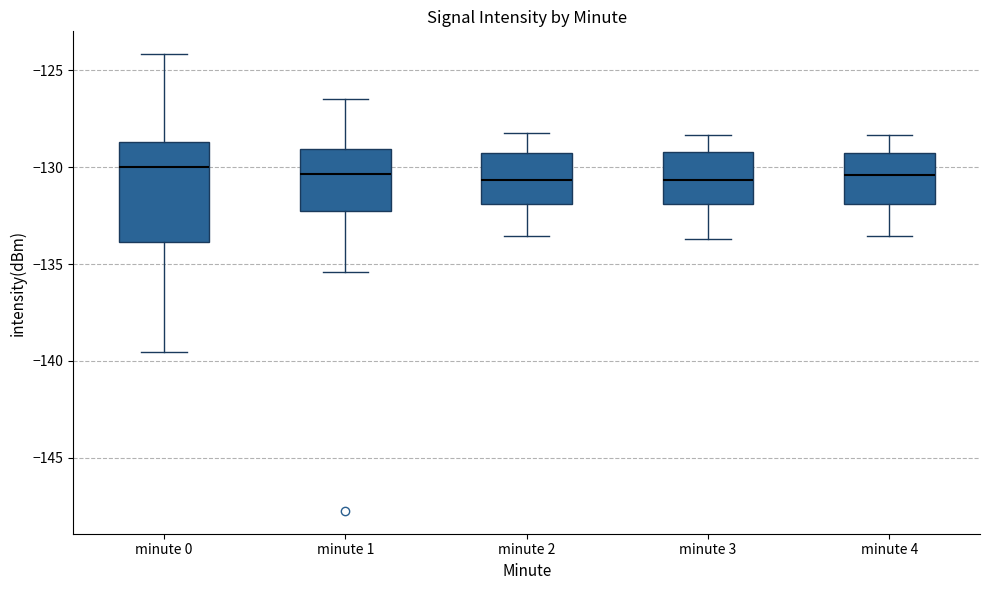

Reading left to right, transcribe this box plot: for each box, give where its median line is, the range the box spans, and where its two whiskers end, as read against the y-axis. The values are not printed on the chart, so give them approximately, as read against the axis.

minute 0: median -130.0, box -134.0 to -128.5, whiskers -139.5 to -124.0
minute 1: median -130.5, box -132.5 to -129.0, whiskers -135.5 to -126.5
minute 2: median -130.5, box -132.0 to -129.5, whiskers -133.5 to -128.0
minute 3: median -130.5, box -132.0 to -129.0, whiskers -133.5 to -128.5
minute 4: median -130.5, box -132.0 to -129.5, whiskers -133.5 to -128.5